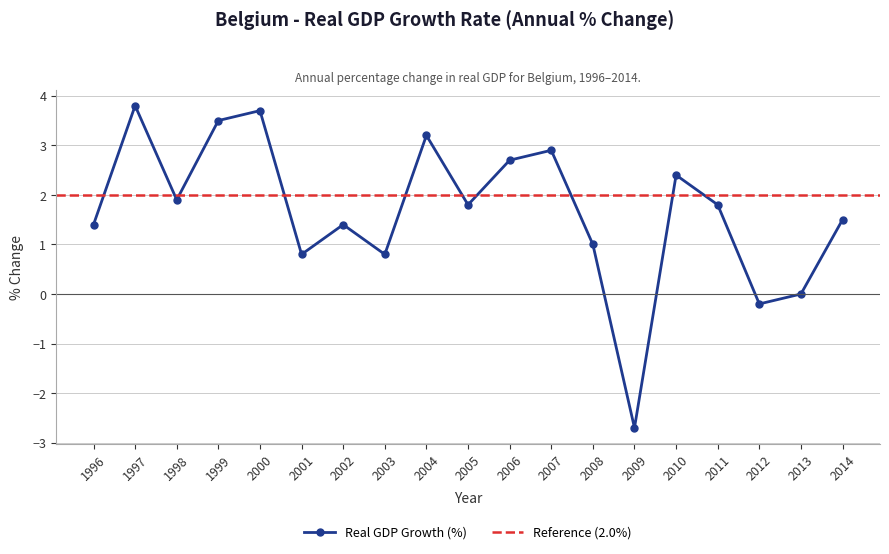

How many lines are shown in the chart?

1